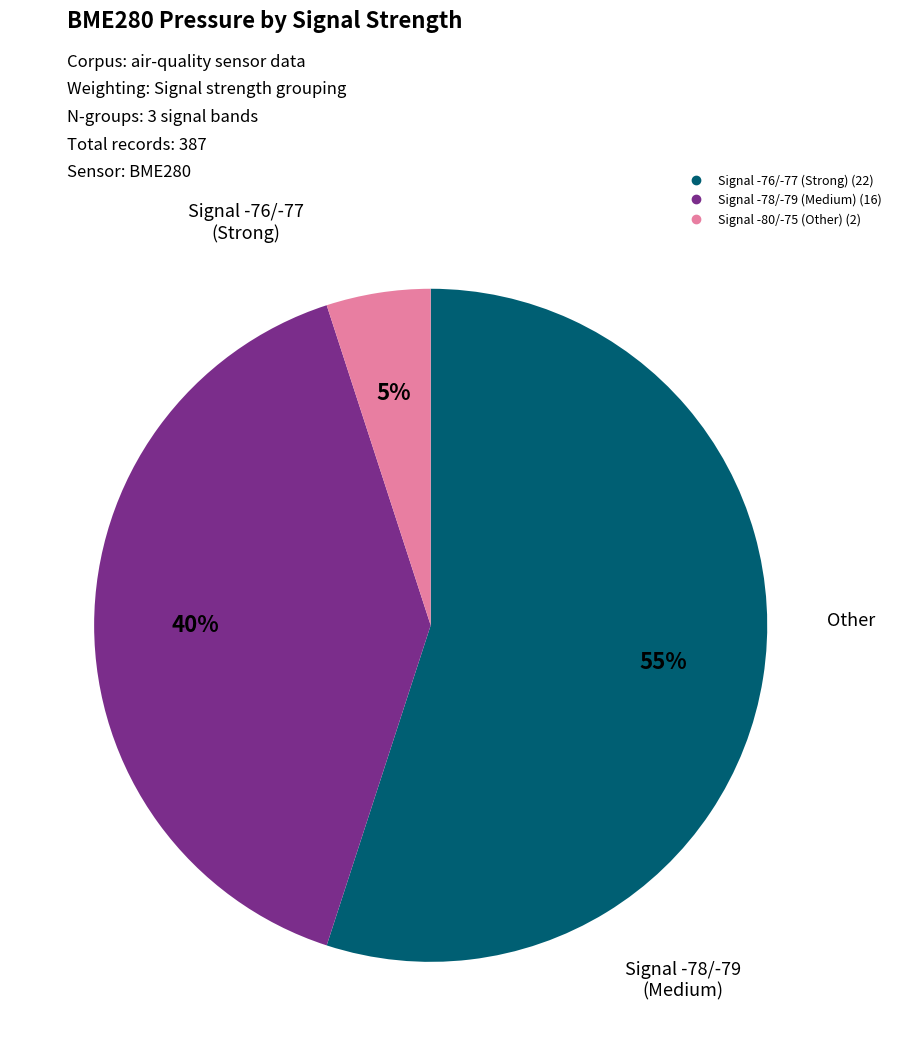

To the nearest percent, what is the difference between the largest and smallest slice percentages?

50%